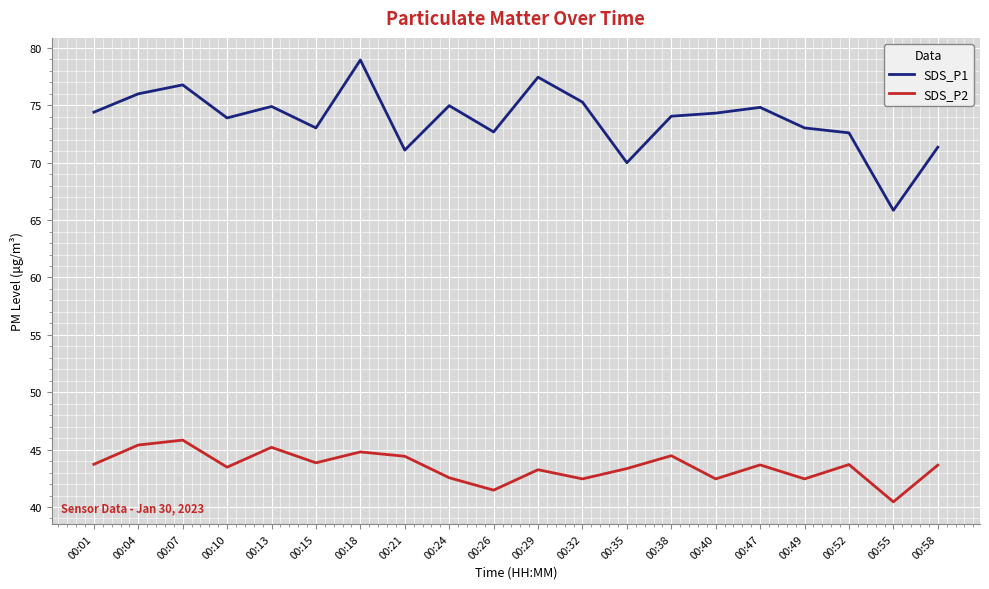

What are all the series names shown in the legend?

SDS_P1, SDS_P2